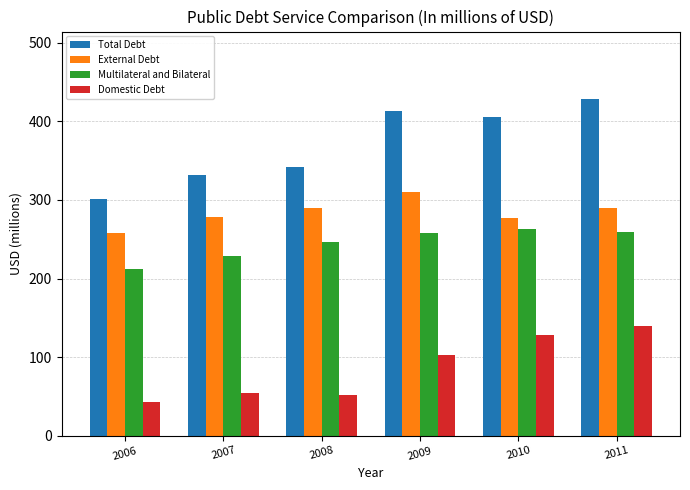

Between 2006 and 2009, which series saw the biggest shift?

Total Debt